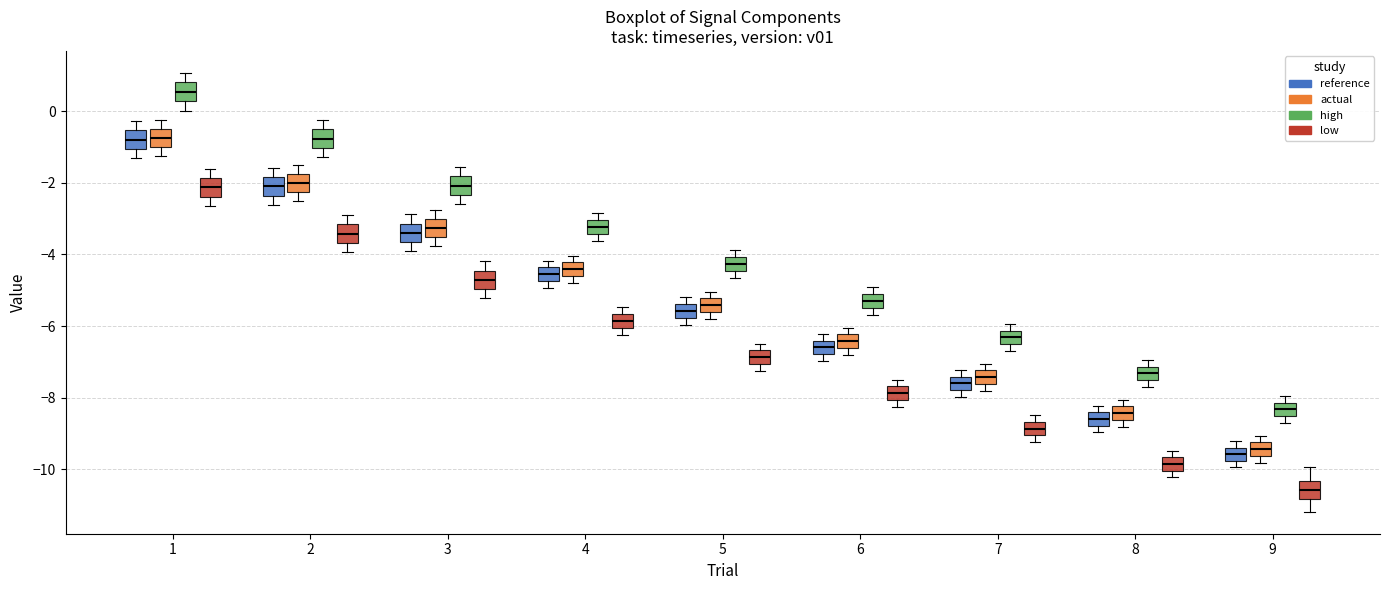

Which box has the lowest median line?

9 (low)